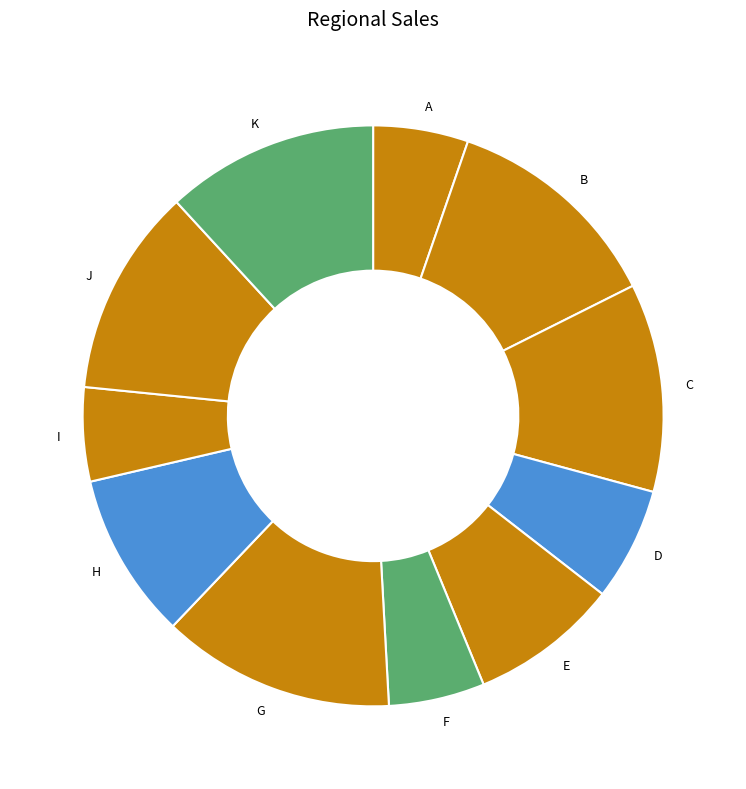

How many segments does this pie chart have?

11